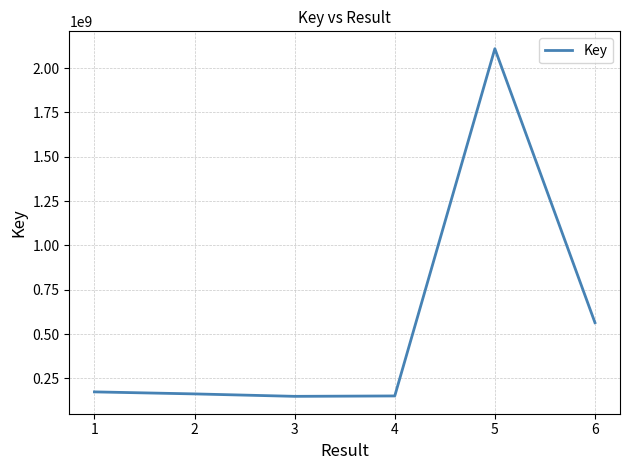

How many points are higher than both their immediate neighbors (excluding endpoints)?

1